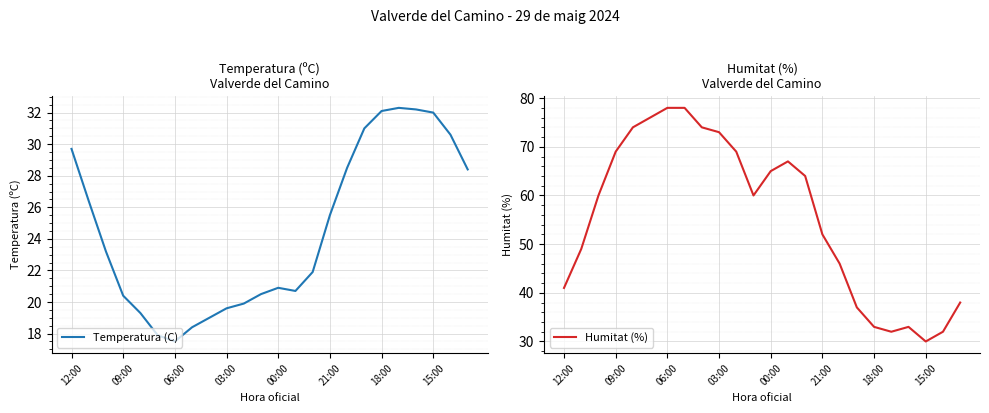

True or false: Humitat (%) has a value of 56.4 at 18:00.

False